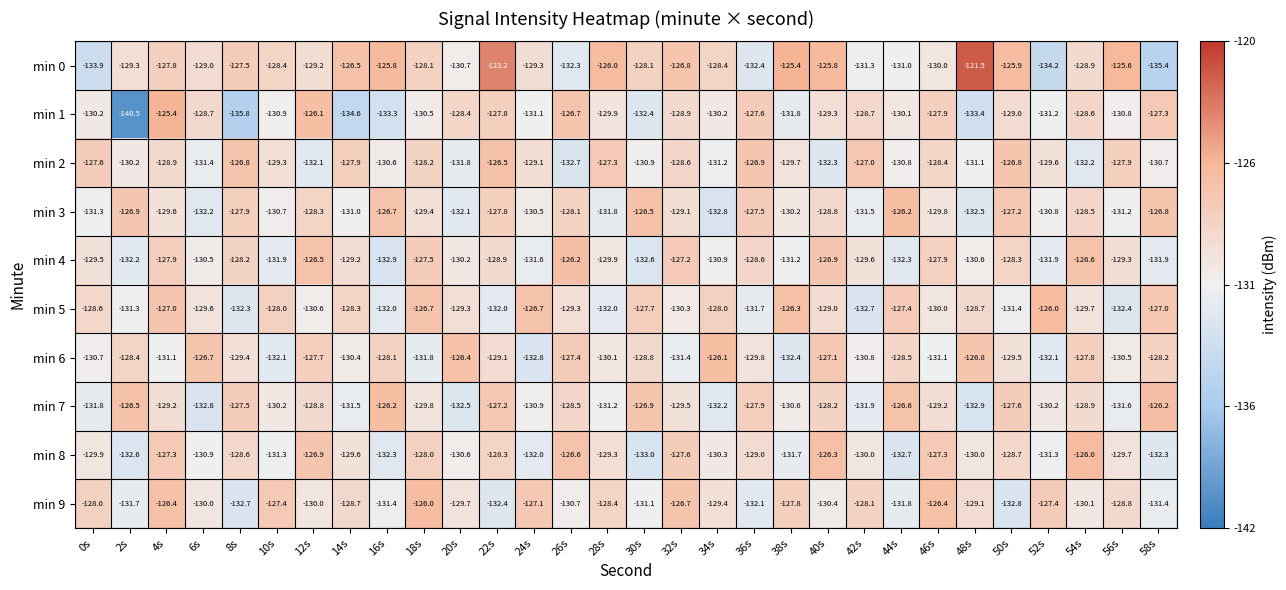

At 26s, list the series in order from smallest to largest.

min 2, min 0, min 9, min 5, min 7, min 3, min 6, min 1, min 8, min 4